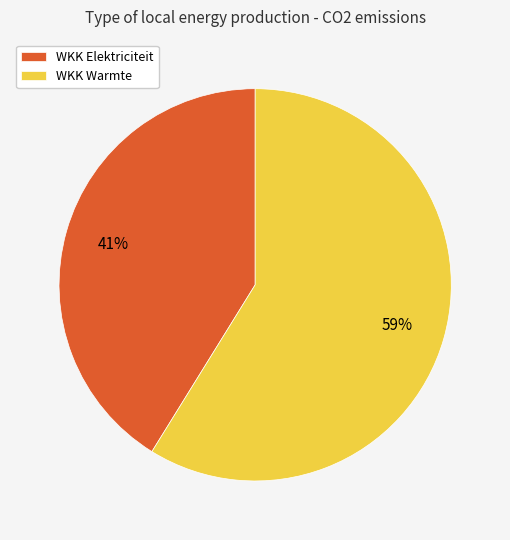

True or false: WKK Elektriciteit accounts for 31% of the total.

False